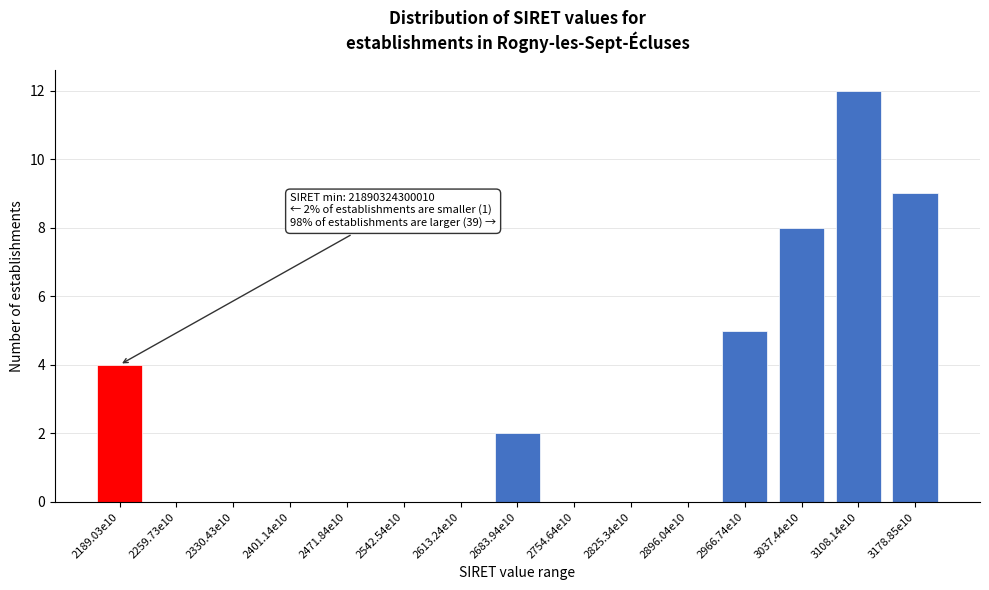

Reading left to right, what are all the values shown in this chart?

2189.03e10=4	2259.73e10=0	2330.43e10=0	2401.14e10=0	2471.84e10=0	2542.54e10=0	2613.24e10=0	2683.94e10=2	2754.64e10=0	2825.34e10=0	2896.04e10=0	2966.74e10=5	3037.44e10=8	3108.14e10=12	3178.85e10=9